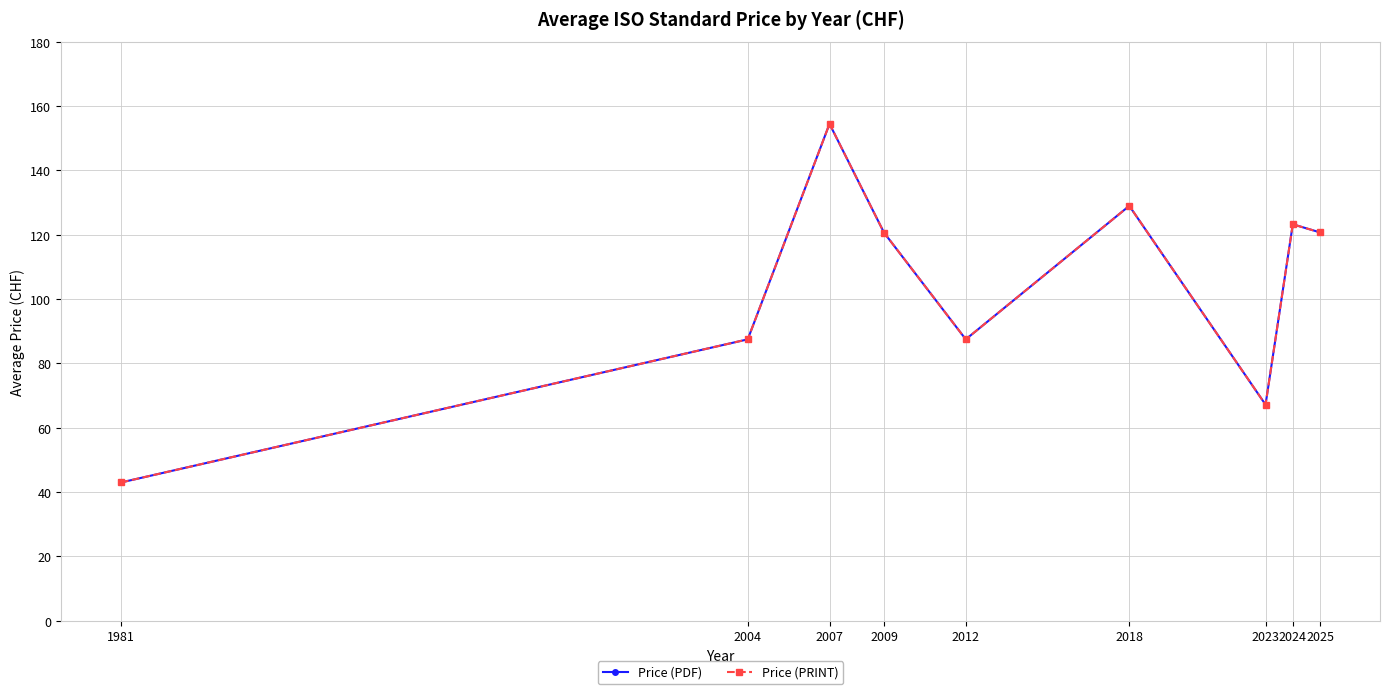

Which series has the largest range (max minus min)?

Price (PDF)